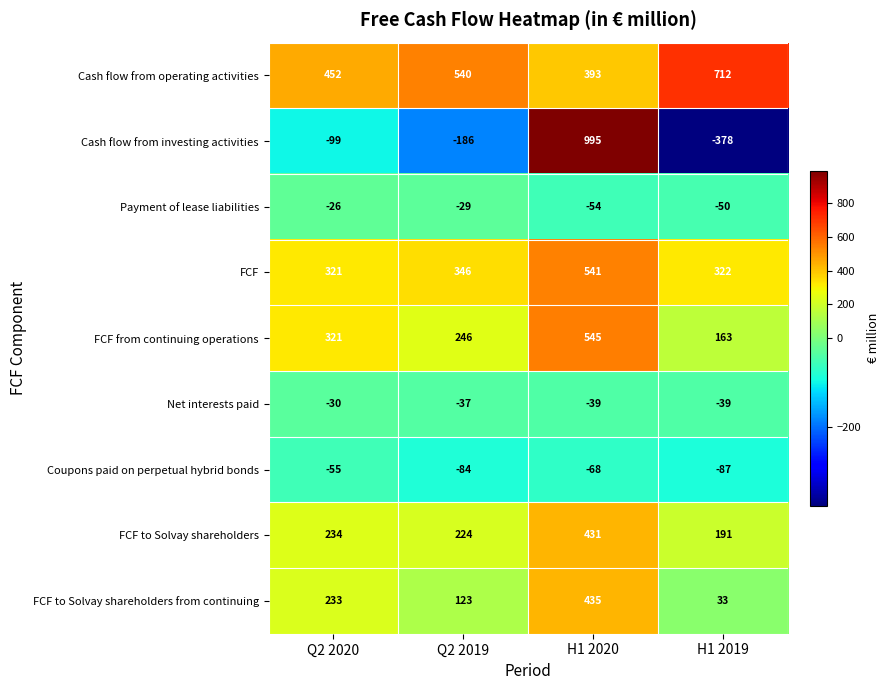

The value of FCF to Solvay shareholders from continuing at Q2 2019 is 123. True or false?

True